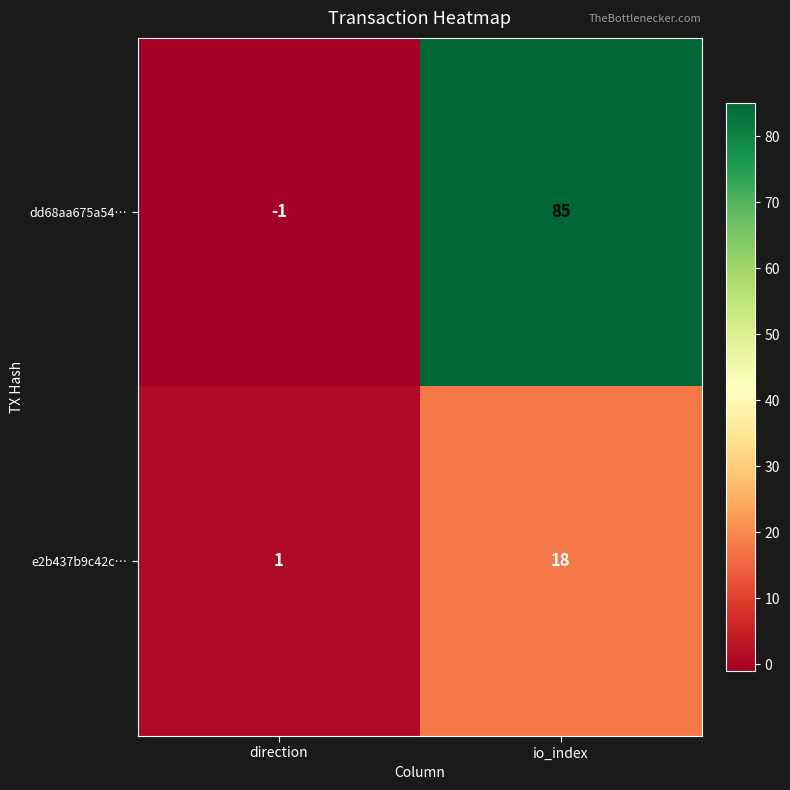

Which series changed the most between direction and io_index?

dd68aa675a54…